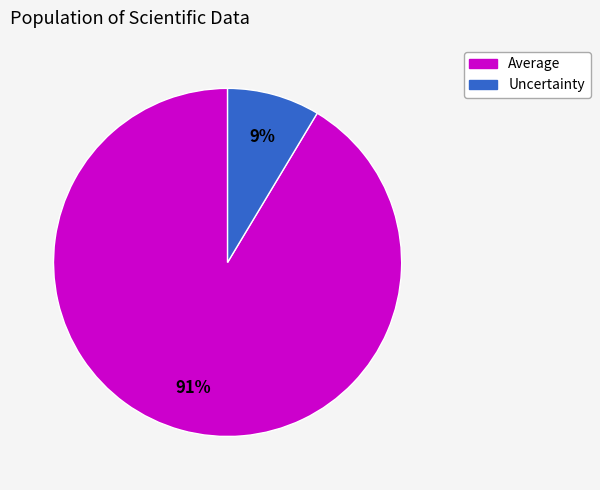

To the nearest percent, what percentage of the pie is Average?

91%